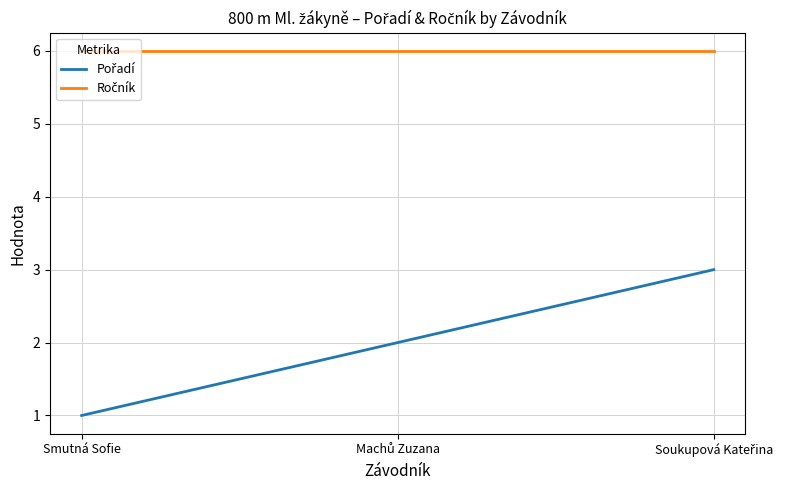

How many lines are shown in the chart?

2